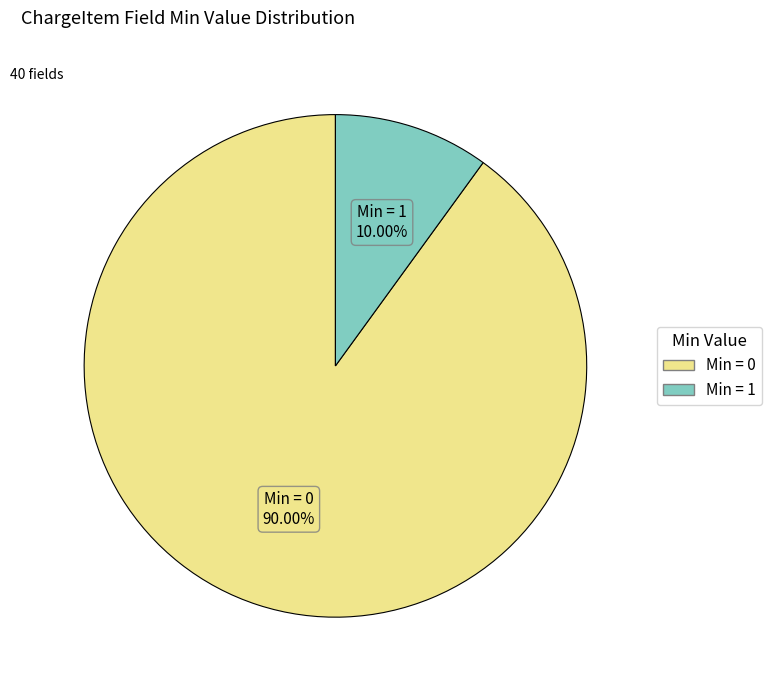

Is there any slice that represents more than half of the pie?

Yes